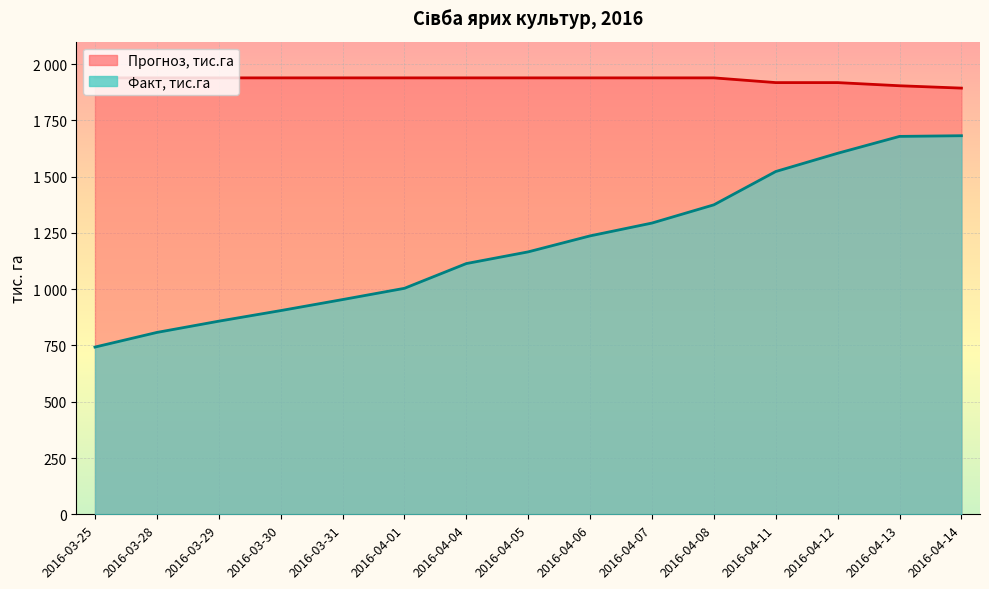

True or false: Прогноз, тис.га and Факт, тис.га cross at least once.

False